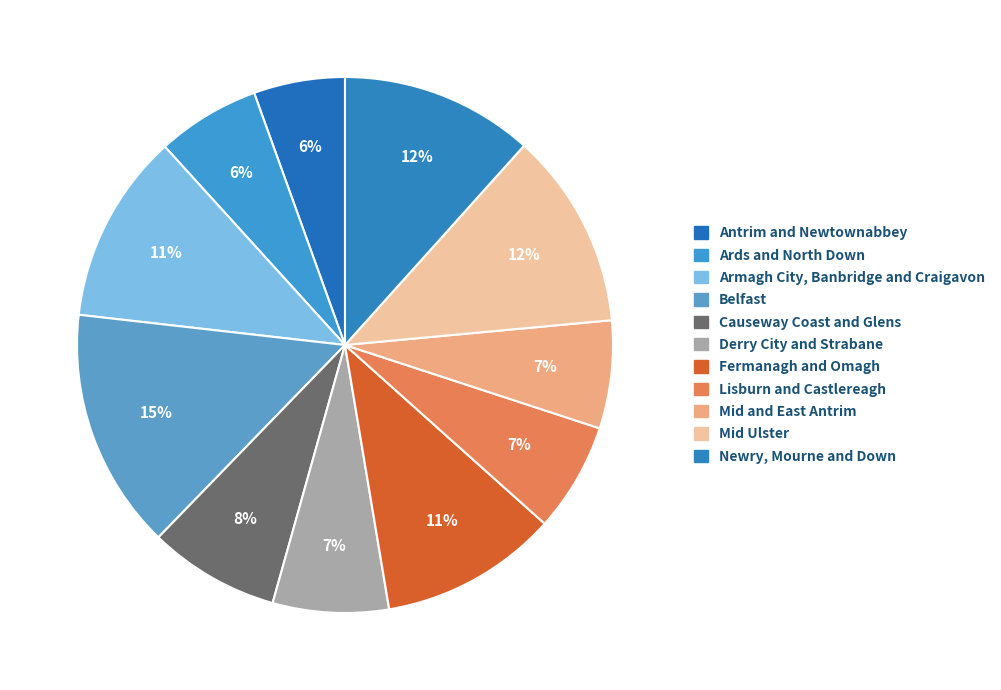

What percentage is the Lisburn and Castlereagh slice, to the nearest percent?

7%